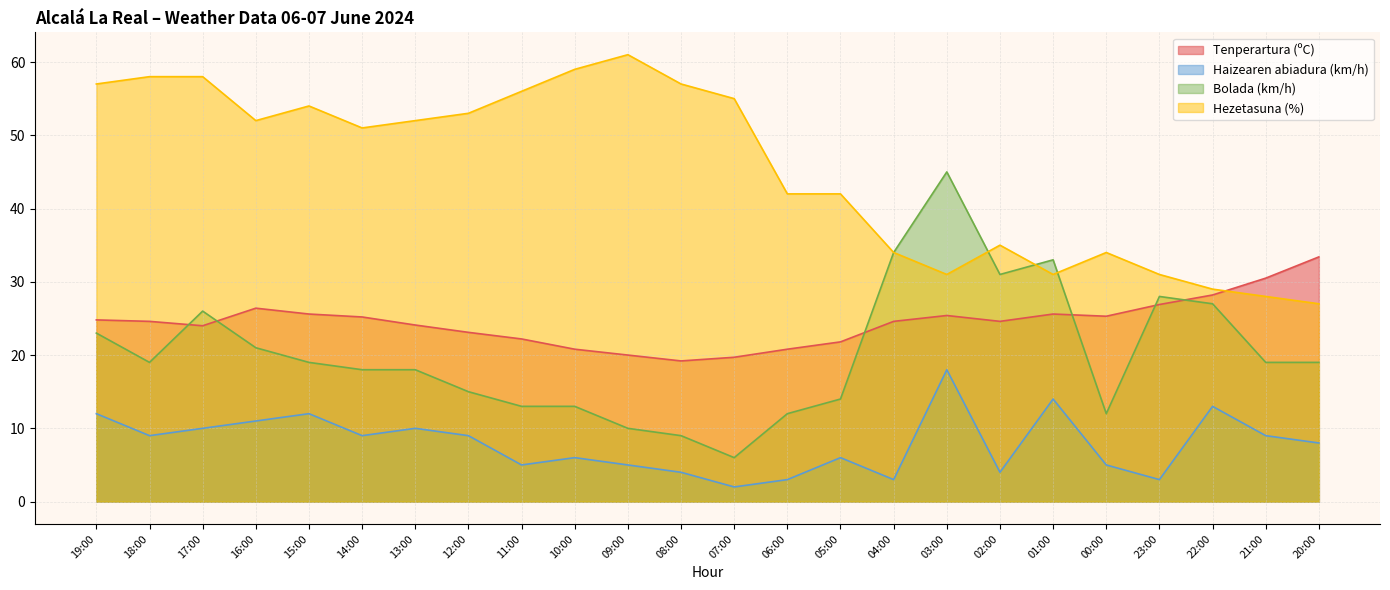

Reading left to right, extract all data points from this chart.

Tenperartura (ºC): 19:00=24.8	18:00=24.6	17:00=24.0	16:00=26.4	15:00=25.6	14:00=25.2	13:00=24.1	12:00=23.1	11:00=22.2	10:00=20.8	09:00=20.0	08:00=19.2	07:00=19.7	06:00=20.8	05:00=21.8	04:00=24.6	03:00=25.4	02:00=24.6	01:00=25.6	00:00=25.3	23:00=26.9	22:00=28.2	21:00=30.5	20:00=33.4
Haizearen abiadura (km/h): 19:00=12.0	18:00=9.0	17:00=10.0	16:00=11.0	15:00=12.0	14:00=9.0	13:00=10.0	12:00=9.0	11:00=5.0	10:00=6.0	09:00=5.0	08:00=4.0	07:00=2.0	06:00=3.0	05:00=6.0	04:00=3.0	03:00=18.0	02:00=4.0	01:00=14.0	00:00=5.0	23:00=3.0	22:00=13.0	21:00=9.0	20:00=8.0
Bolada (km/h): 19:00=23.0	18:00=19.0	17:00=26.0	16:00=21.0	15:00=19.0	14:00=18.0	13:00=18.0	12:00=15.0	11:00=13.0	10:00=13.0	09:00=10.0	08:00=9.0	07:00=6.0	06:00=12.0	05:00=14.0	04:00=34.0	03:00=45.0	02:00=31.0	01:00=33.0	00:00=12.0	23:00=28.0	22:00=27.0	21:00=19.0	20:00=19.0
Hezetasuna (%): 19:00=57.0	18:00=58.0	17:00=58.0	16:00=52.0	15:00=54.0	14:00=51.0	13:00=52.0	12:00=53.0	11:00=56.0	10:00=59.0	09:00=61.0	08:00=57.0	07:00=55.0	06:00=42.0	05:00=42.0	04:00=34.0	03:00=31.0	02:00=35.0	01:00=31.0	00:00=34.0	23:00=31.0	22:00=29.0	21:00=28.0	20:00=27.0